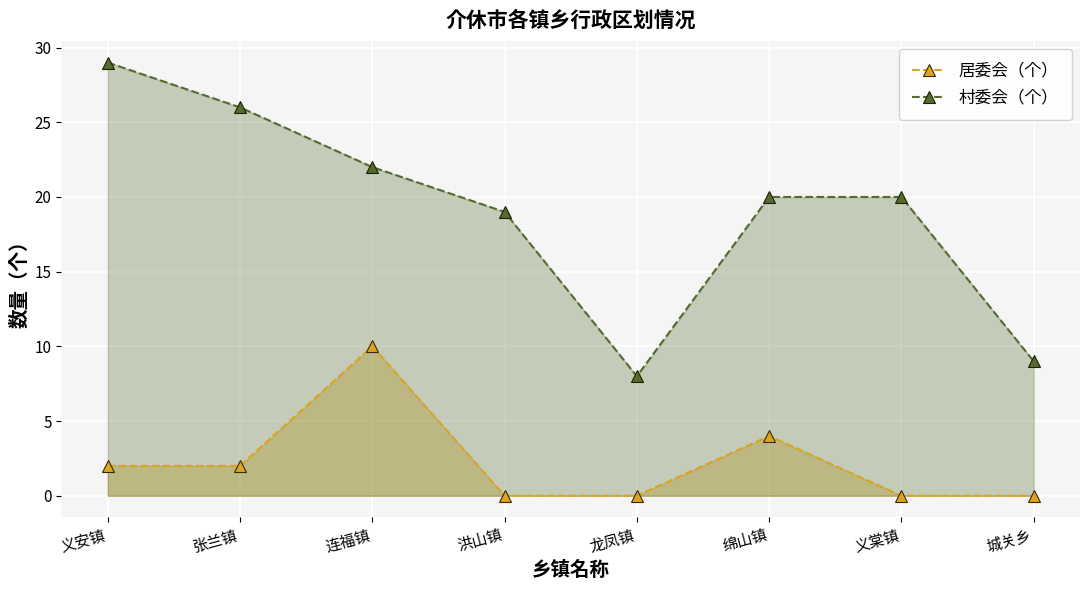

Reading left to right, list all the values displayed in this chart.

居委会（个）: 义安镇=2	张兰镇=2	连福镇=10	洪山镇=0	龙凤镇=0	绵山镇=4	义棠镇=0	城关乡=0
村委会（个）: 义安镇=29	张兰镇=26	连福镇=22	洪山镇=19	龙凤镇=8	绵山镇=20	义棠镇=20	城关乡=9